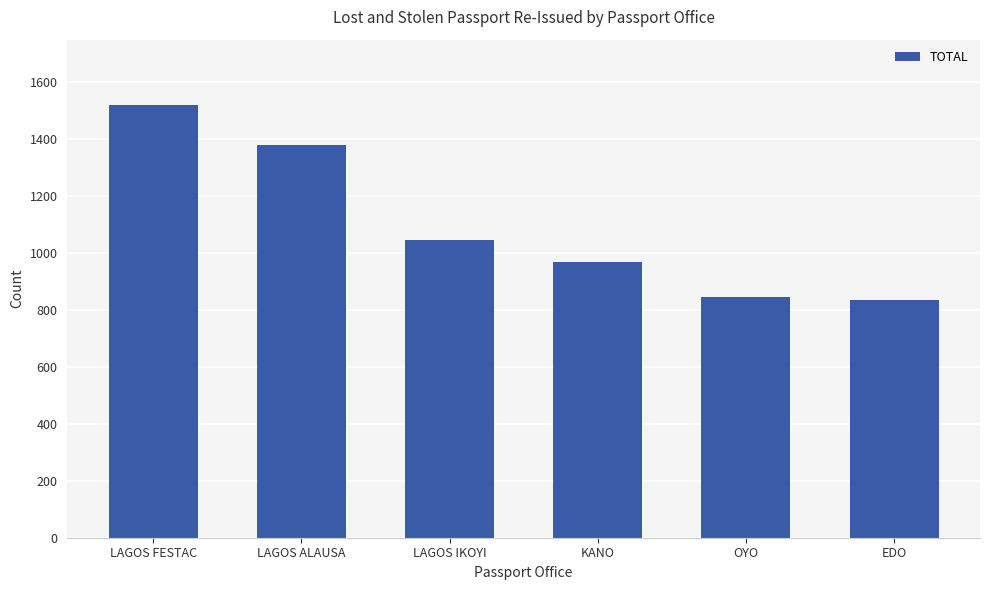

Which label corresponds to the largest value in the chart?

LAGOS FESTAC